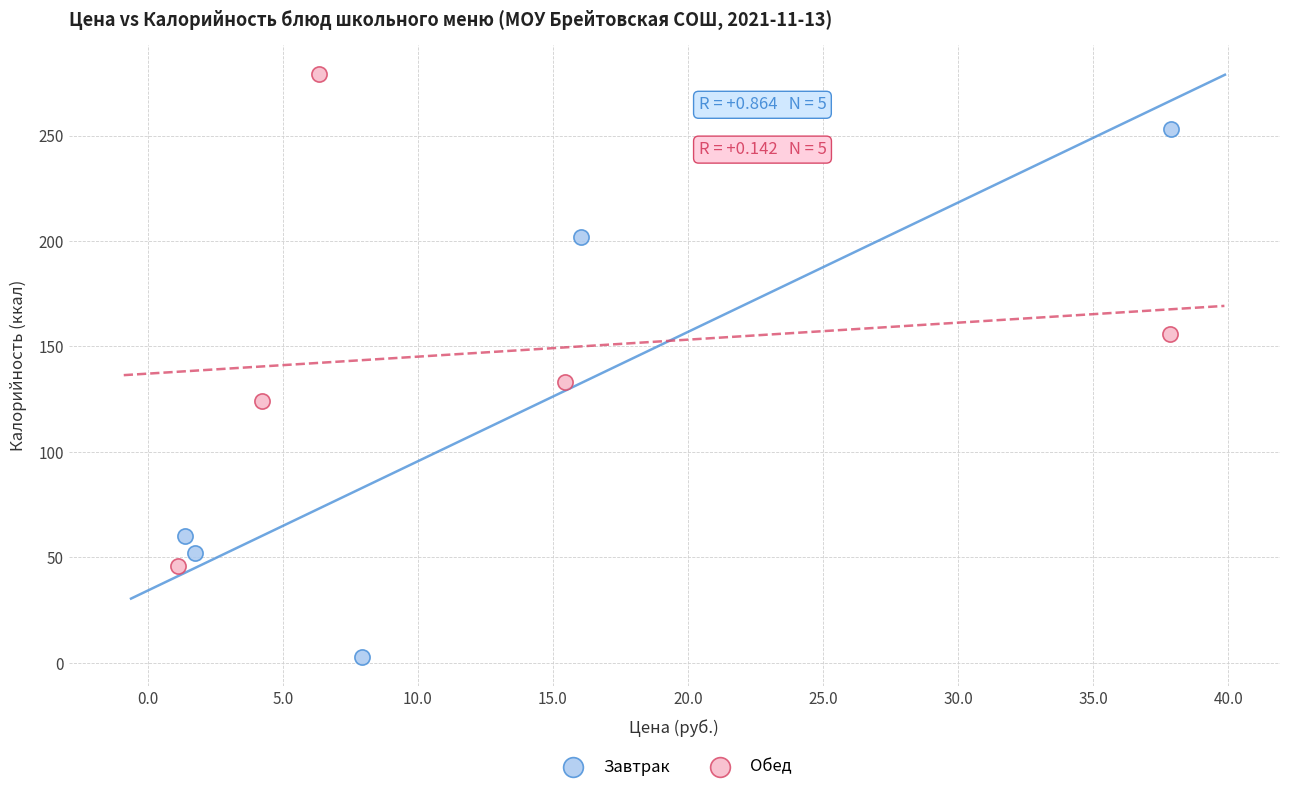

Which series contains the highest Y value?

Обед